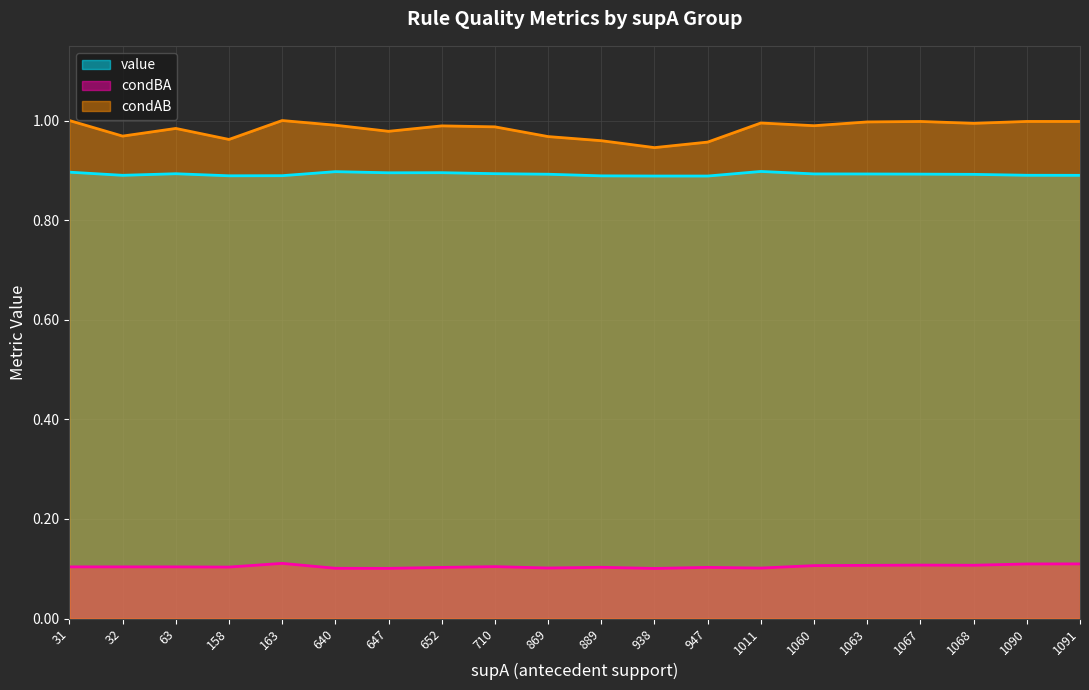

Read the condBA value at 32.

0.1